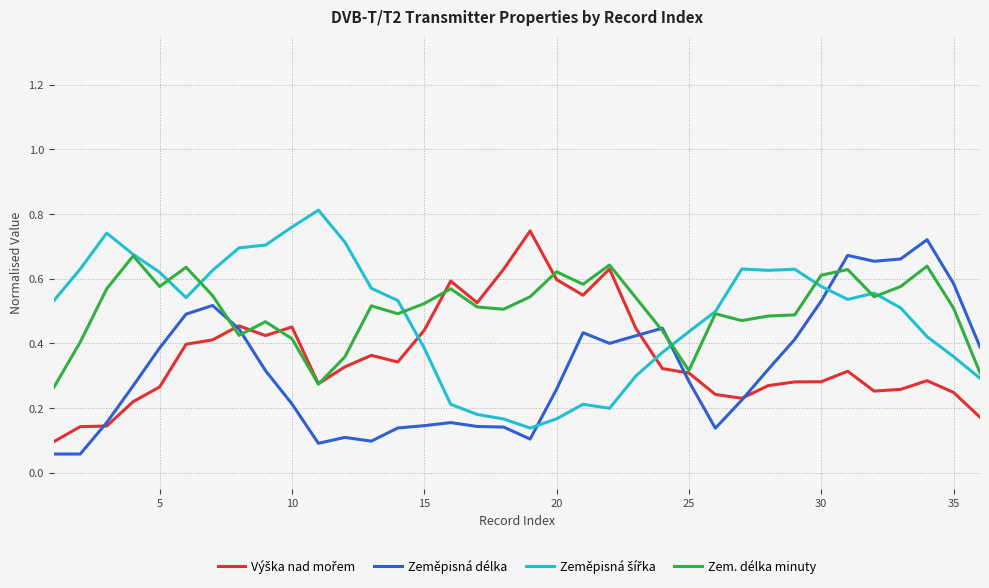

Is it true that Zem. délka minuty equals 0.4 at 30?

False